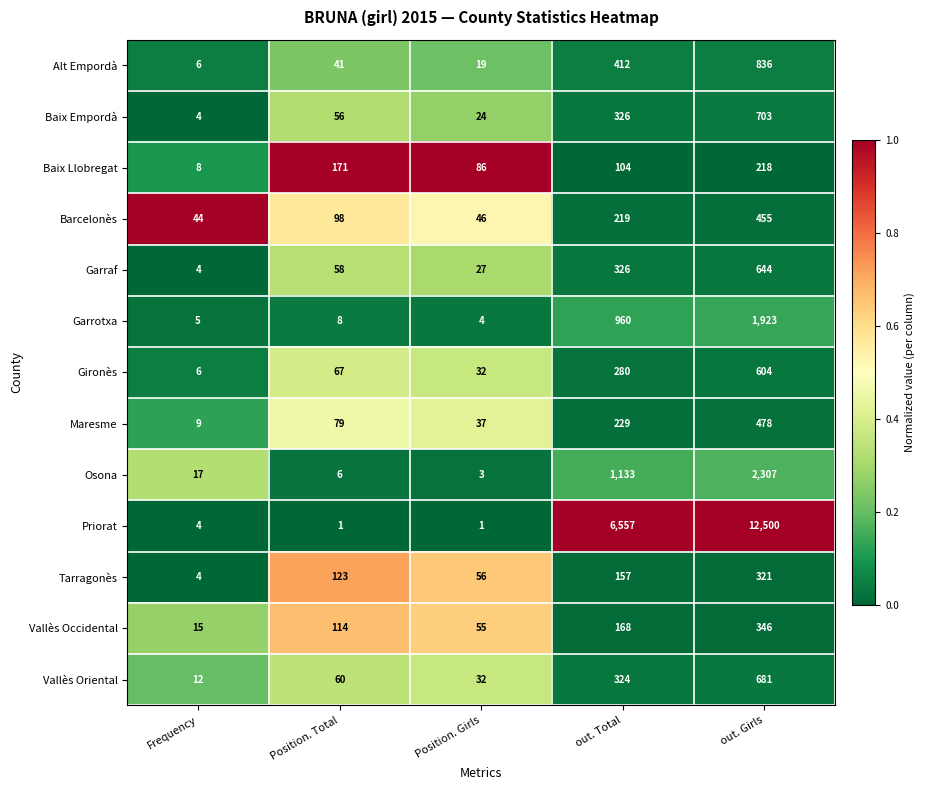

Is it true that Priorat equals 12500 at out. Girls?

True